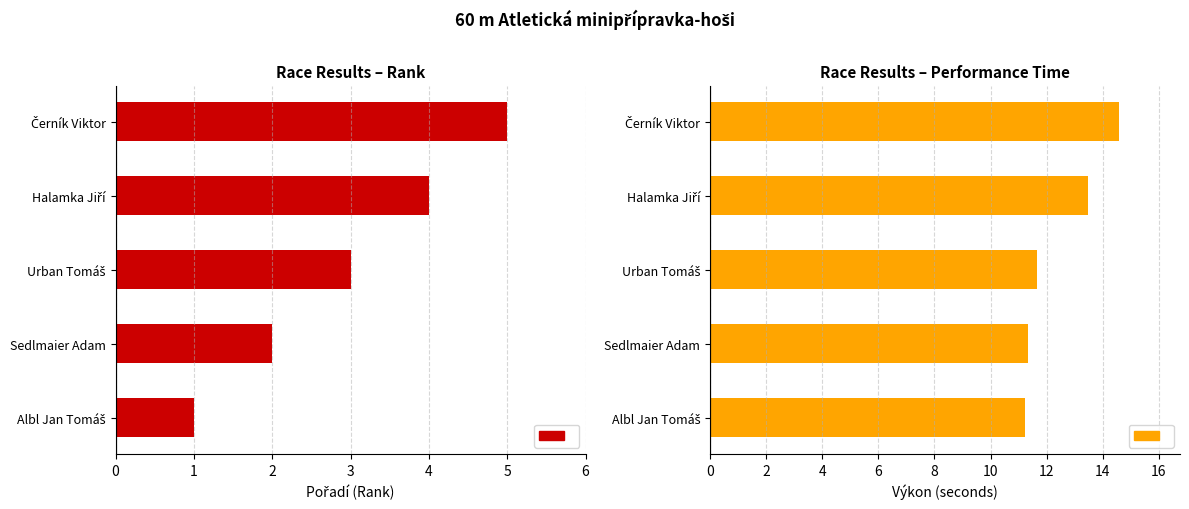

The value of Výkon at Urban Tomáš is 19.1. True or false?

False